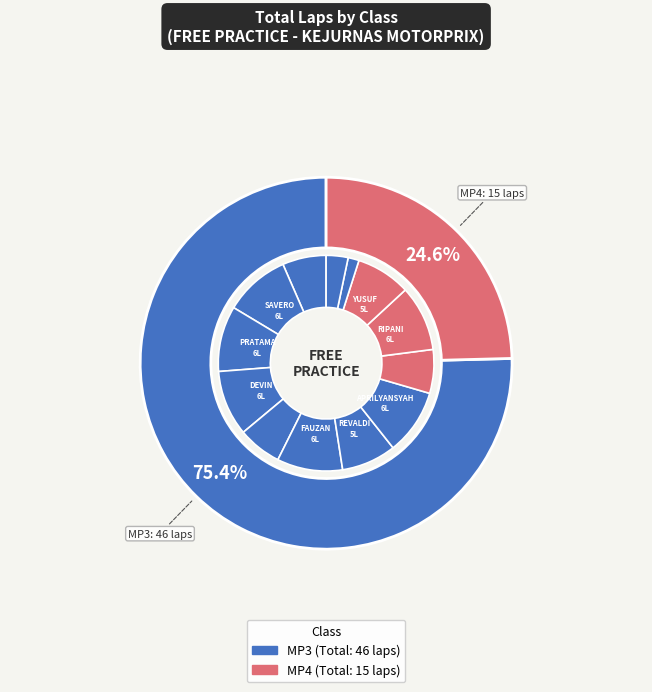

Which slice is the smallest?

M ZAIN